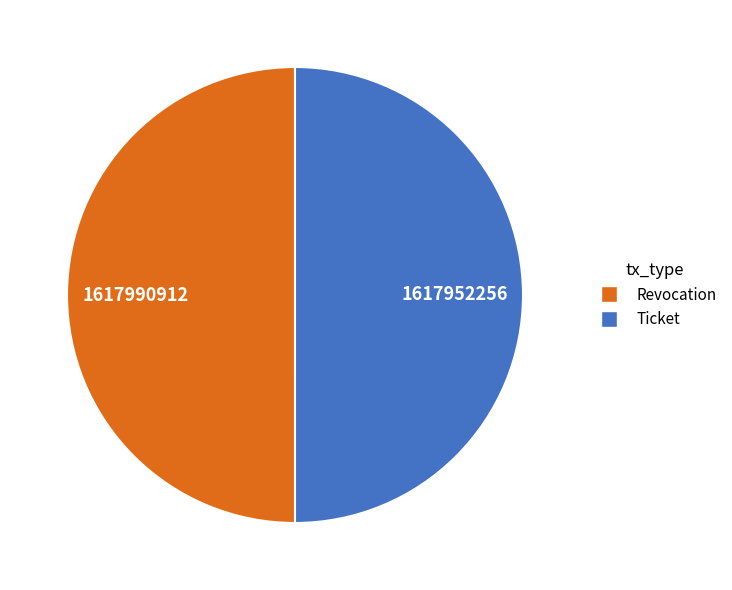

Is it true that Revocation is 43% of the pie?

False